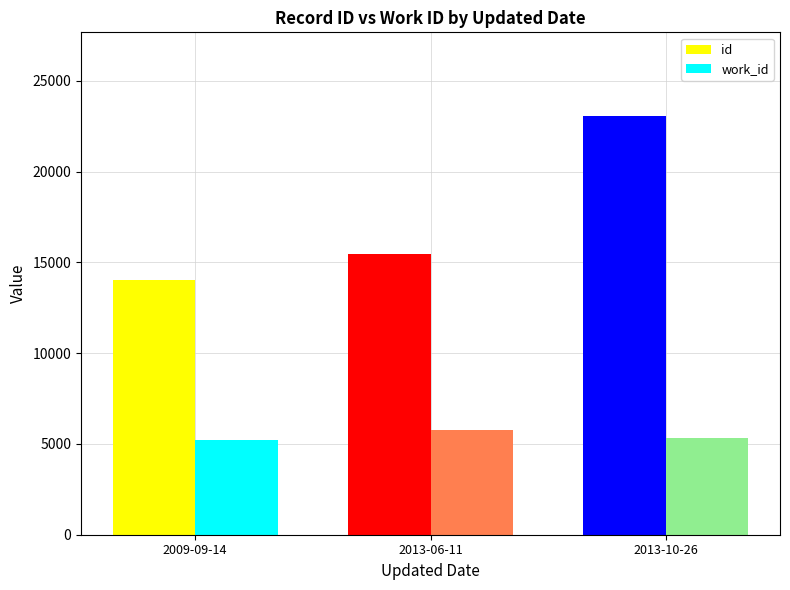

Is it true that work_id equals 5791 at 2013-06-11?

True